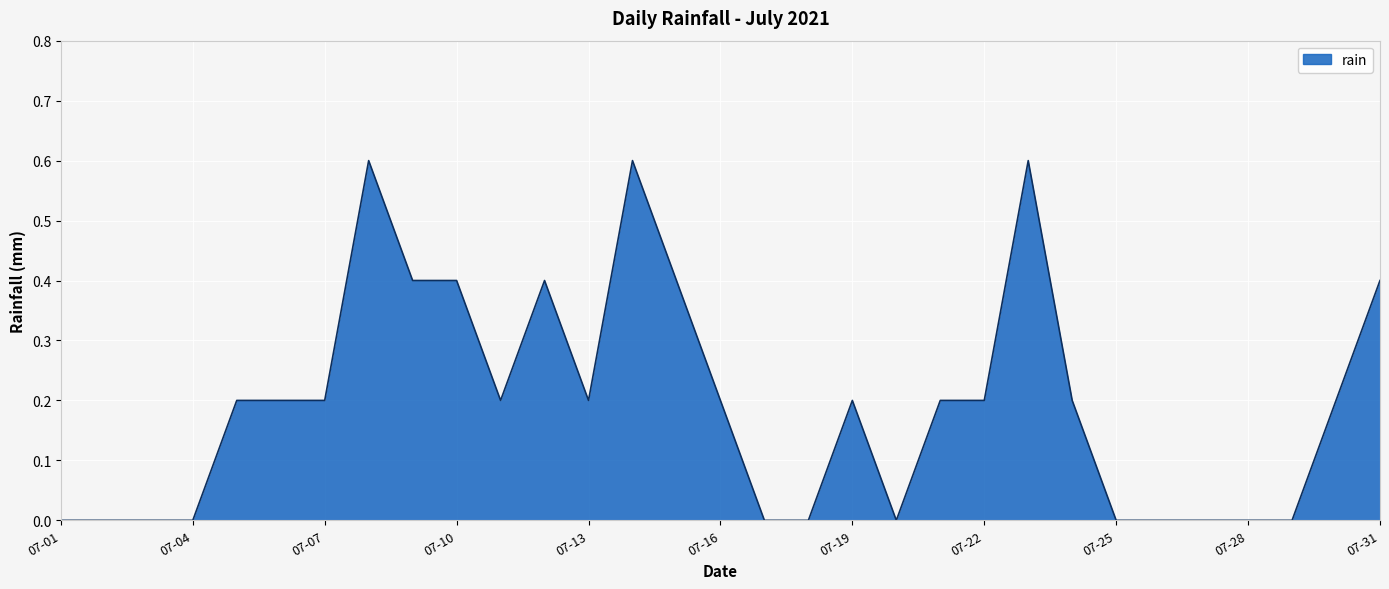

What is the difference between the maximum and minimum values?

0.6